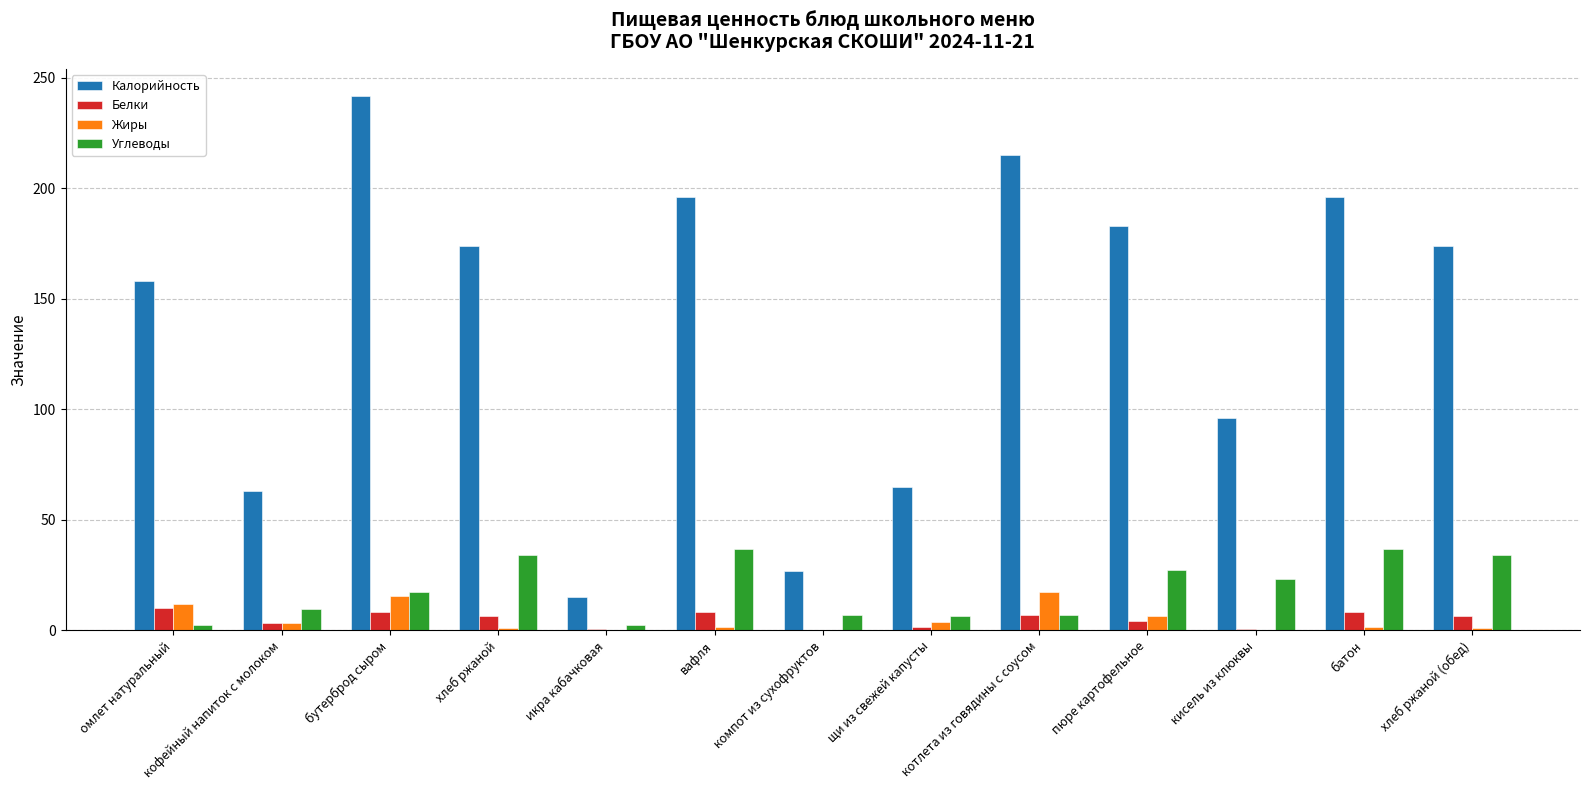

What value does the Калорийность series have at компот из сухофруктов?

27.0